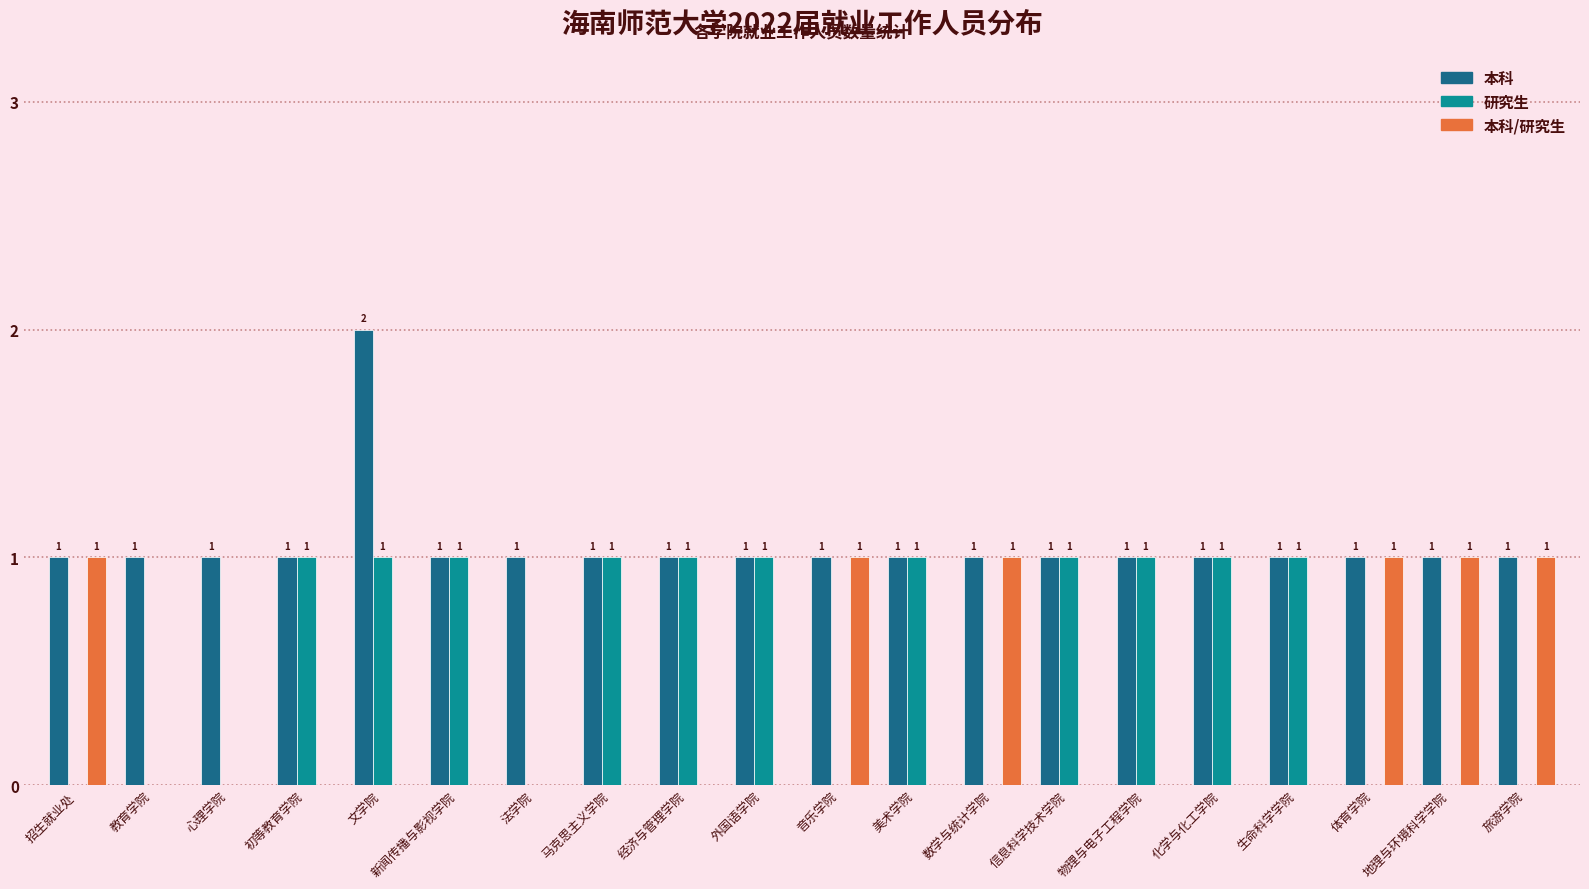

How many 本科 values are between 1 and 2?

20